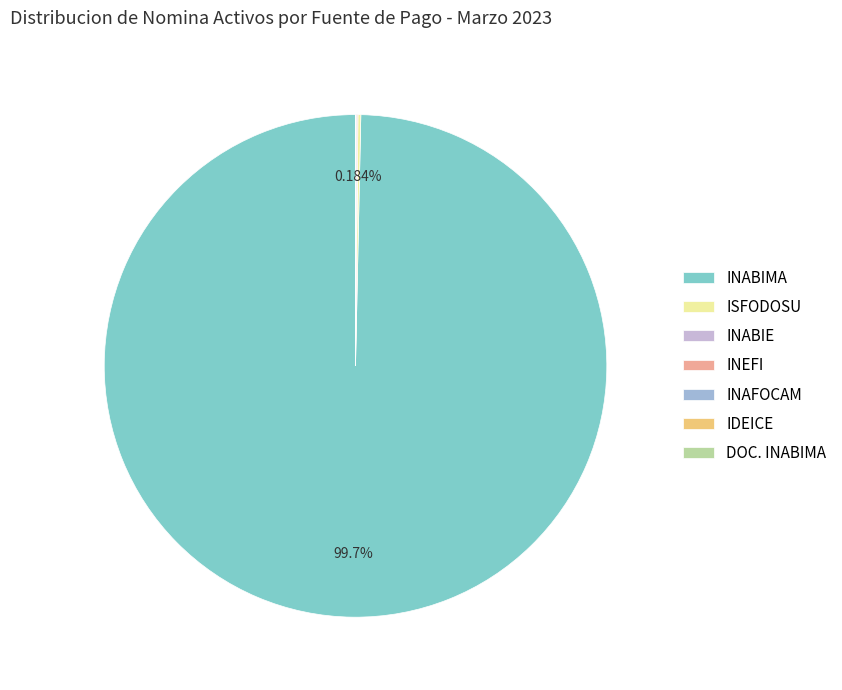

How many segments does this pie chart have?

7